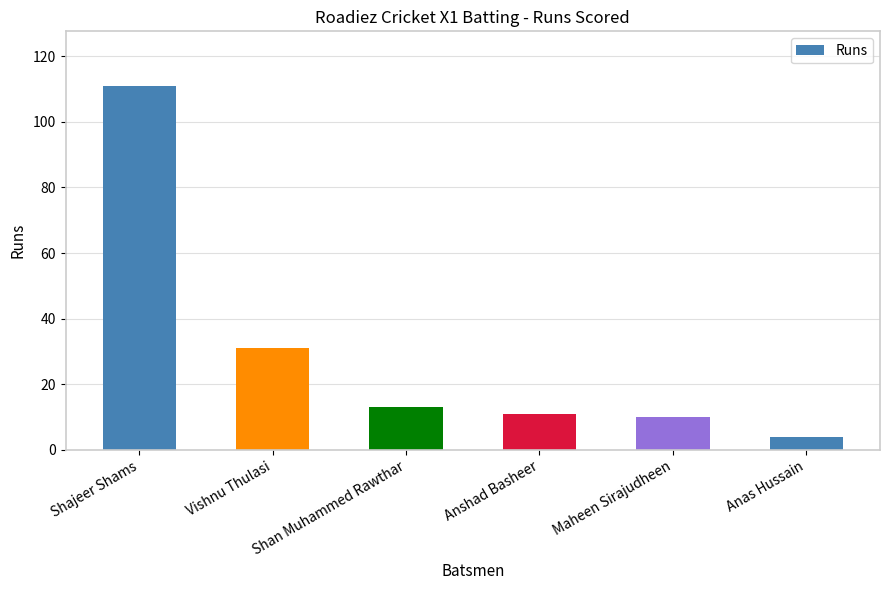

How many values are below 13?

3